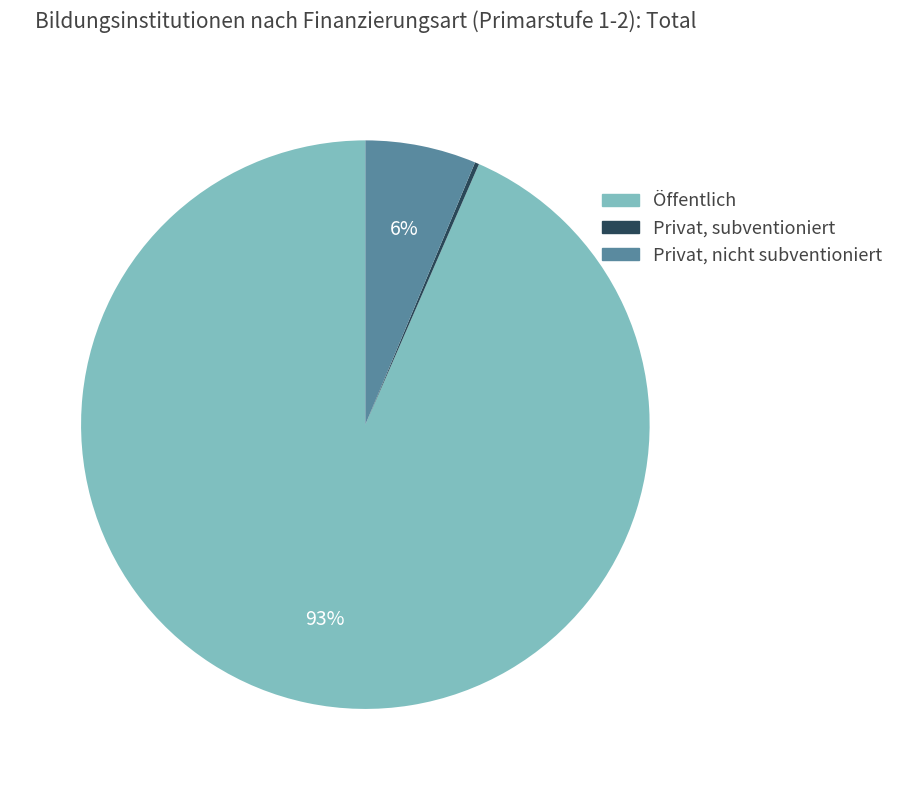

To the nearest percent, what is the average slice percentage?

33%